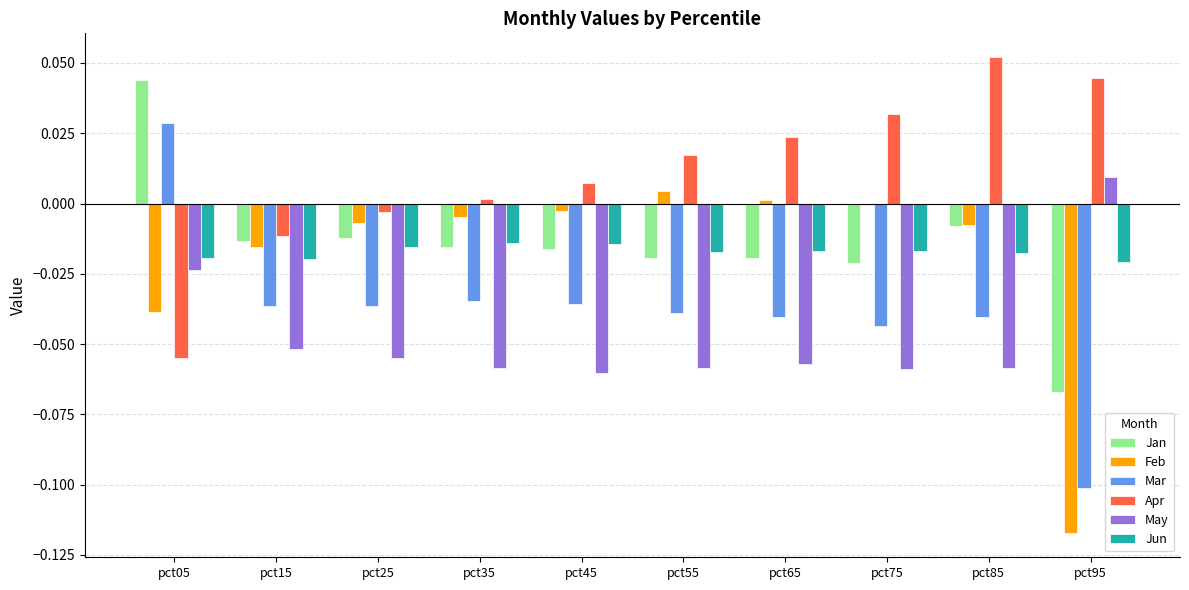

Is the value of Jan at pct85 greater than the value of Apr at pct75?

No